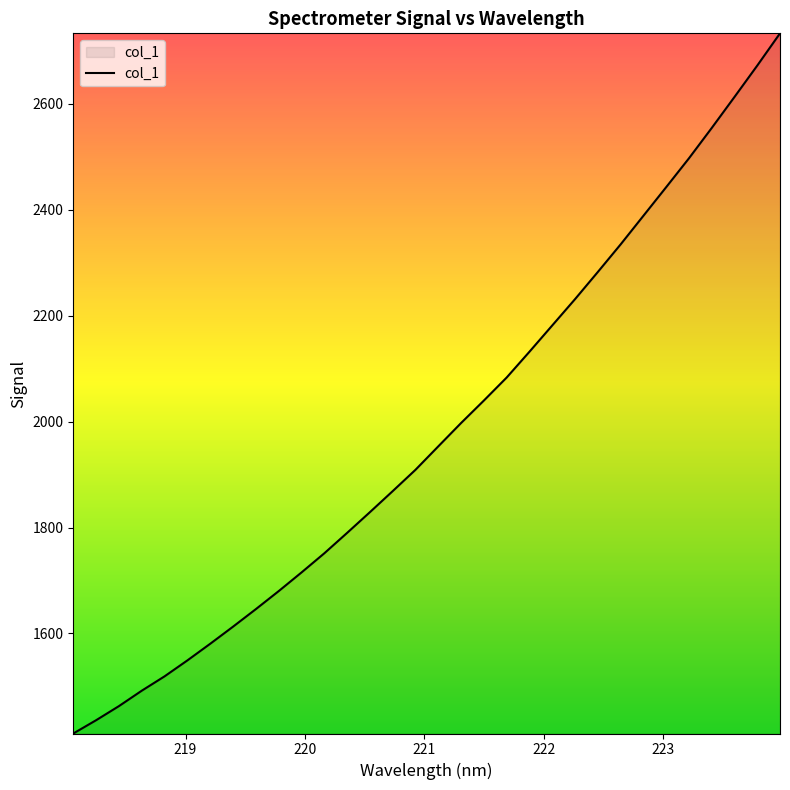

What is the minimum value shown in the chart?

1411.0